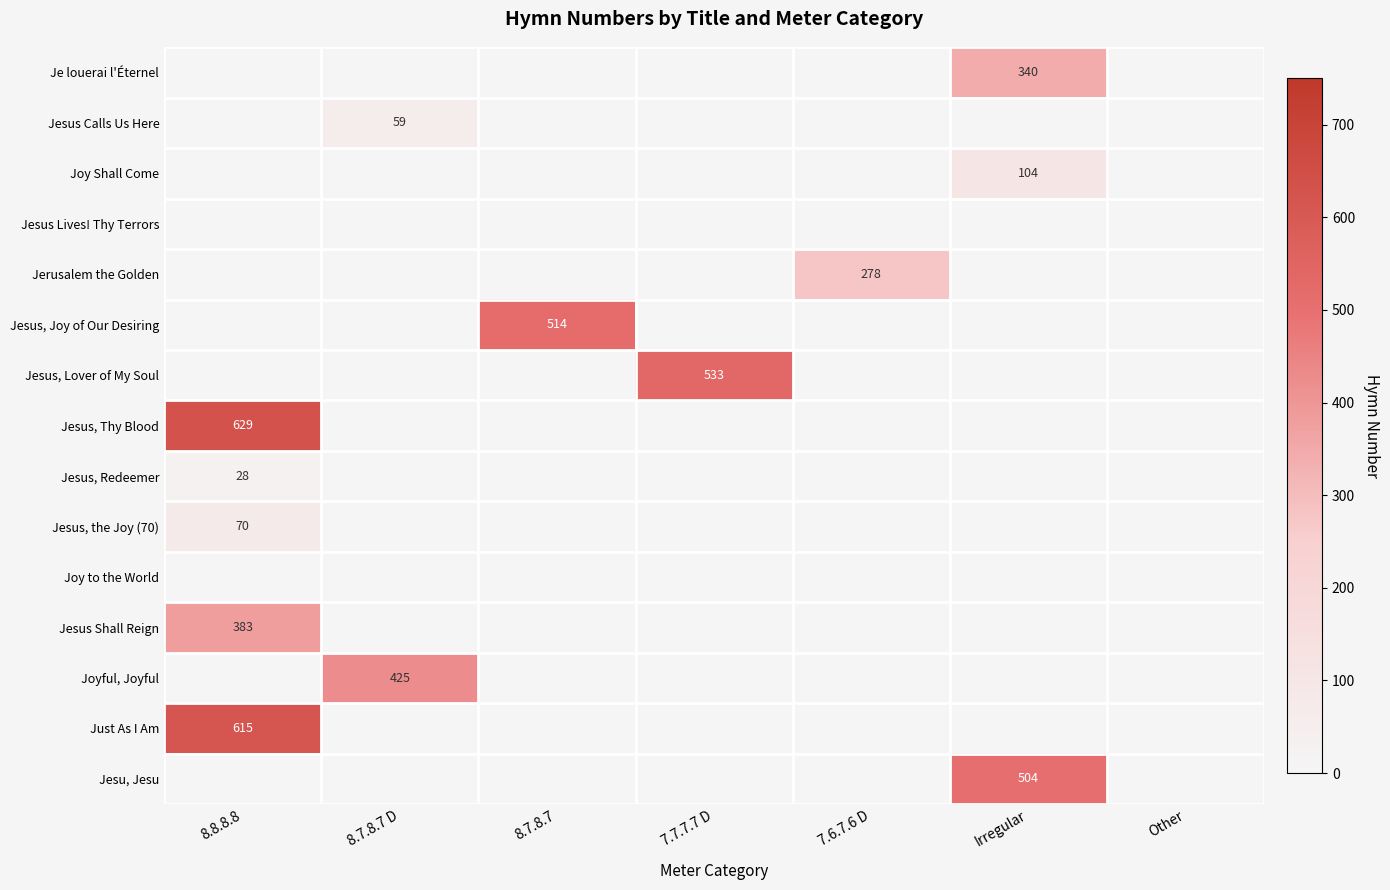

What is the maximum value shown in the chart?

629